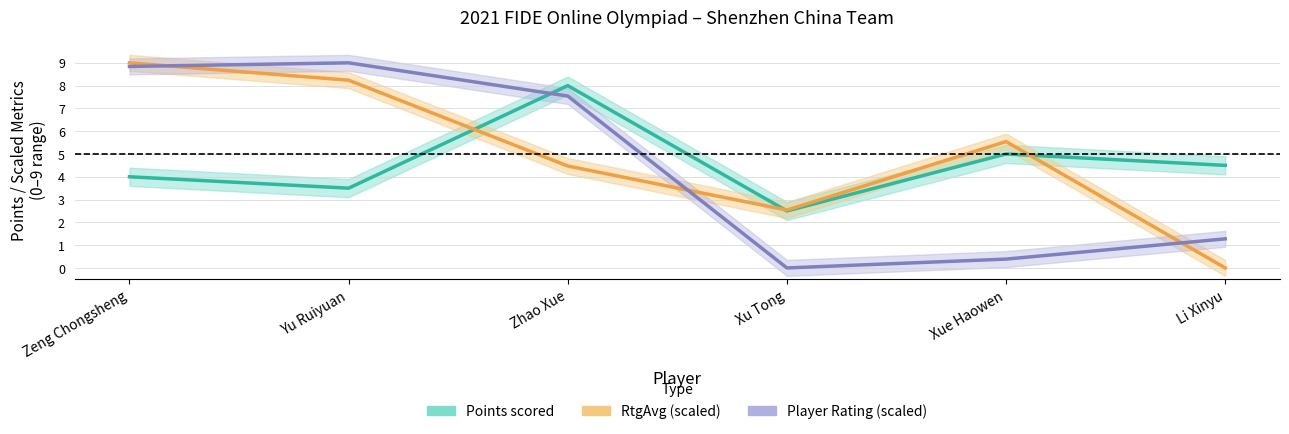

Which series has the largest total across all categories?

RtgAvg (scaled 0–9)